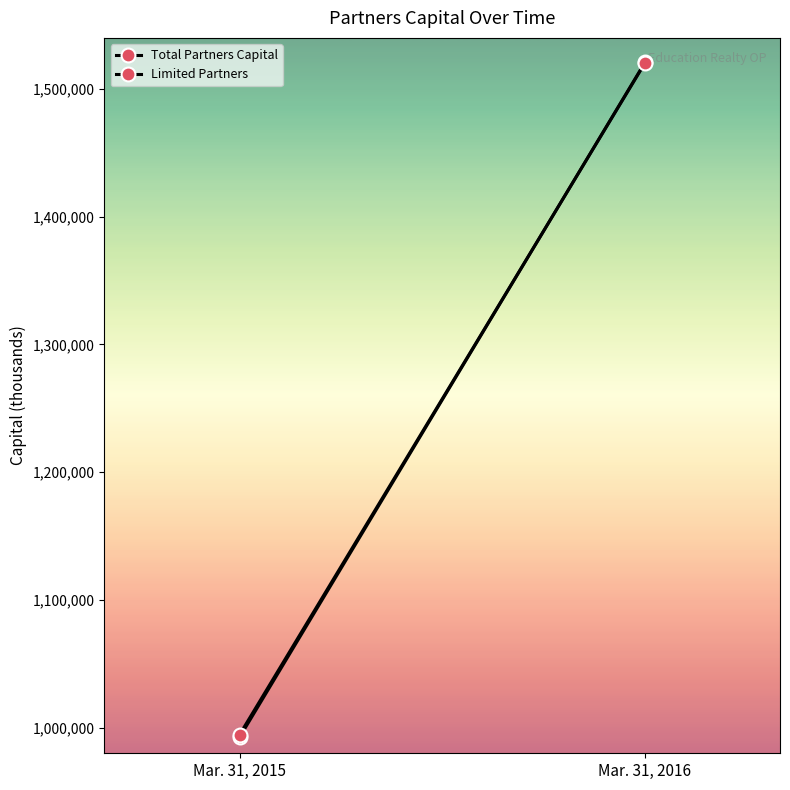

Reading left to right, list all the values displayed in this chart.

Total Partners Capital: Mar. 31, 2015=992565	Mar. 31, 2016=1520780
Limited Partners: Mar. 31, 2015=994605	Mar. 31, 2016=1520241